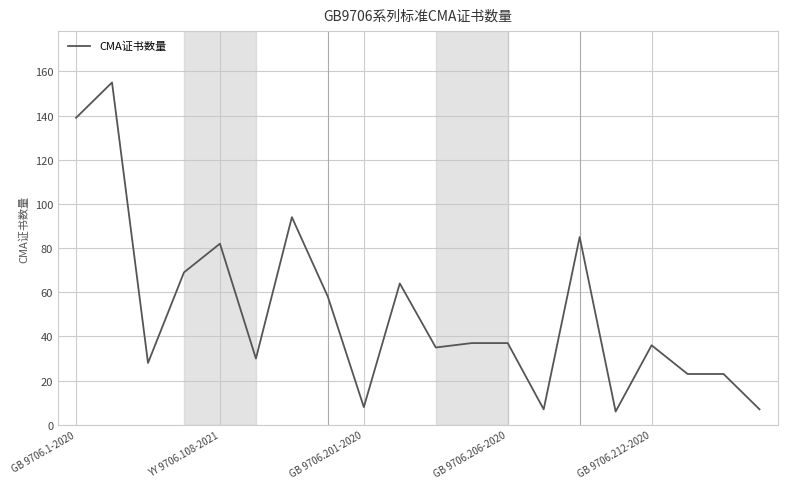

What is the difference between the maximum and minimum values?

149